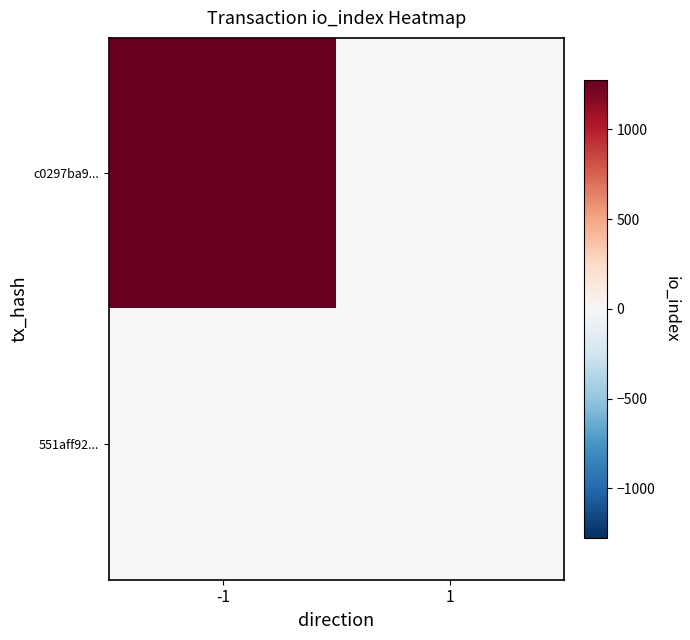

At -1, list the series in order from smallest to largest.

551aff92..., c0297ba9...